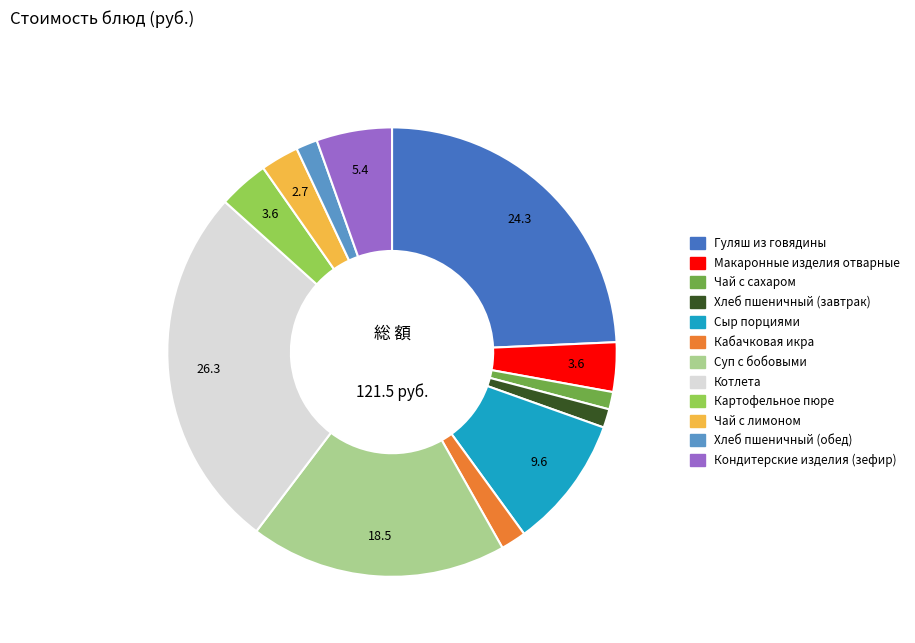

Combined, do Чай с сахаром and Котлета account for over 50%?

No